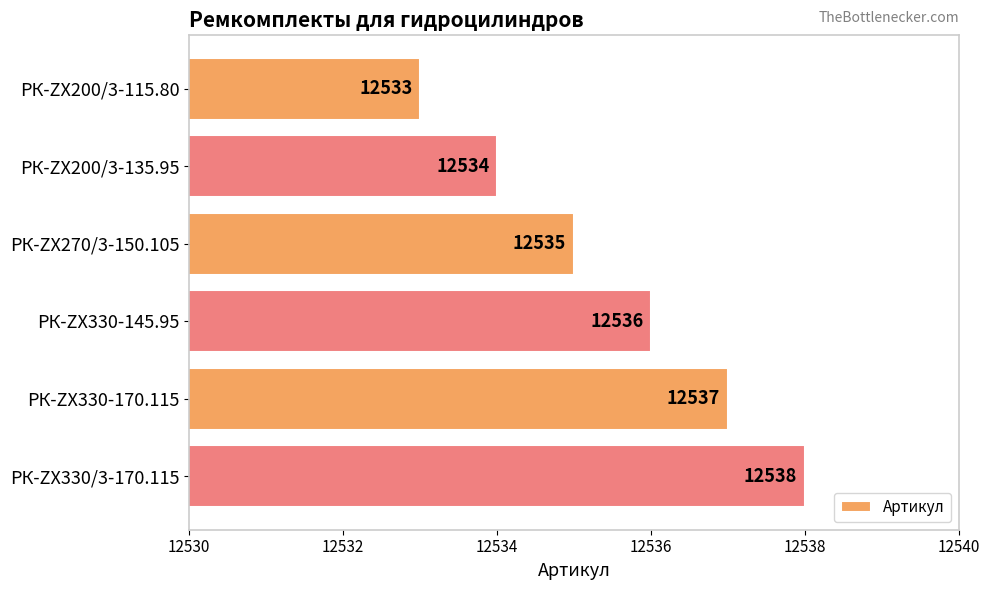

What is the label of the 1st bar from the top?

РК-ZX200/3-115.80